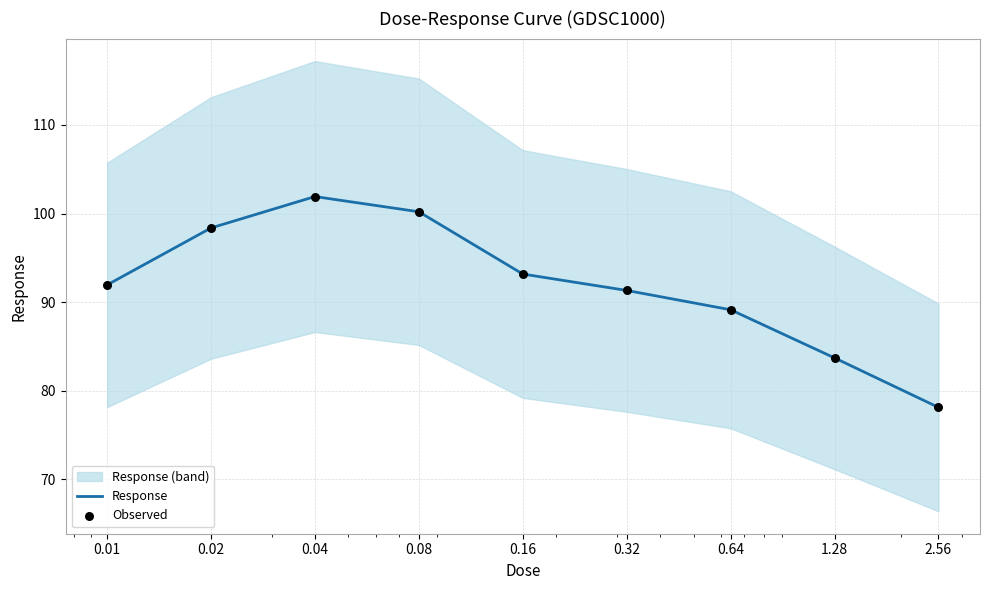

What is the total value across all series at 0.64?

178.3